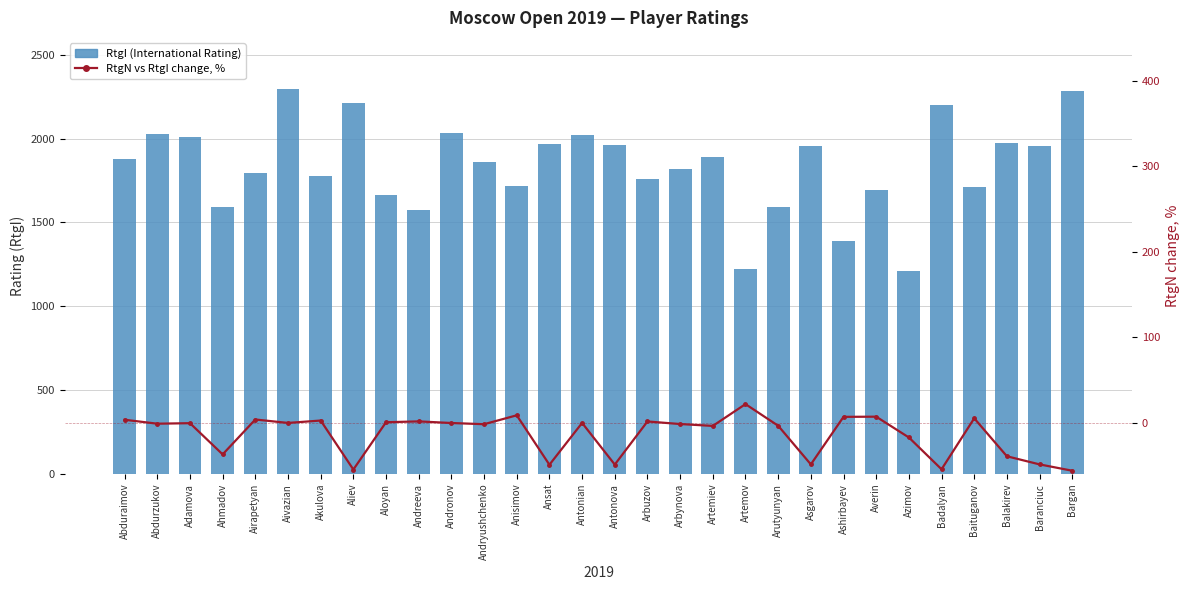

What is the sum of all RtgN vs RtgI change, % values?

-406.4